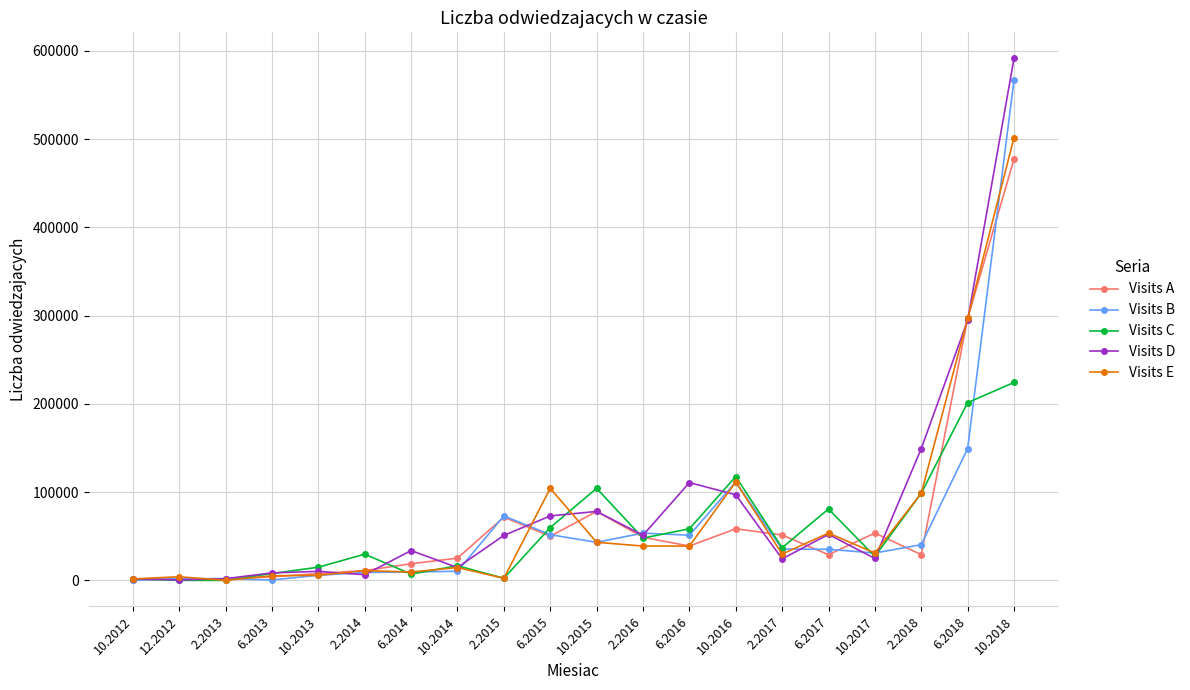

What is the maximum value shown in the chart?

591519